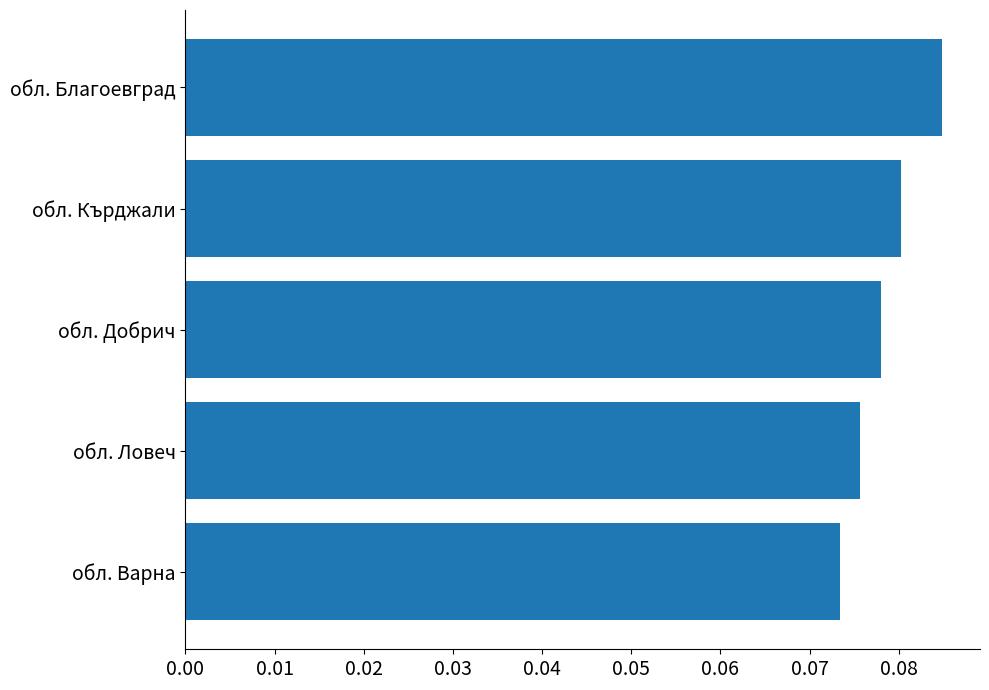

Rank the categories by value from highest to lowest.

обл. Благоевград, обл. Кърджали, обл. Добрич, обл. Ловеч, обл. Варна